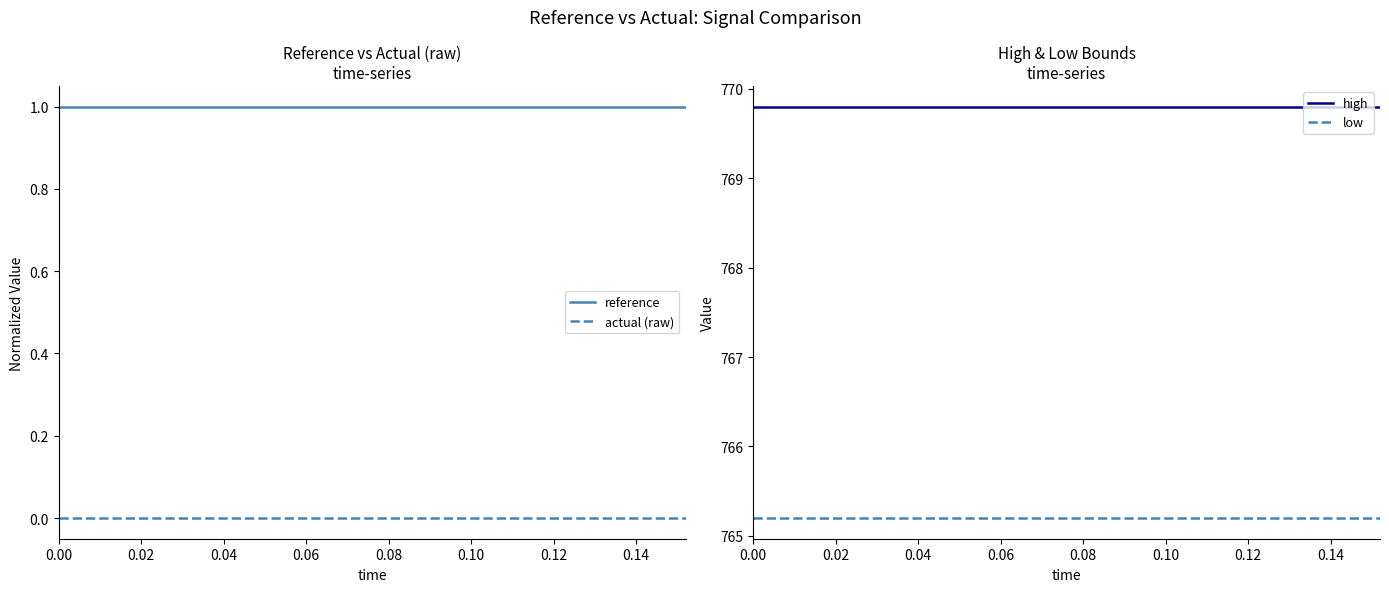

True or false: actual (raw) and reference cross at least once.

False